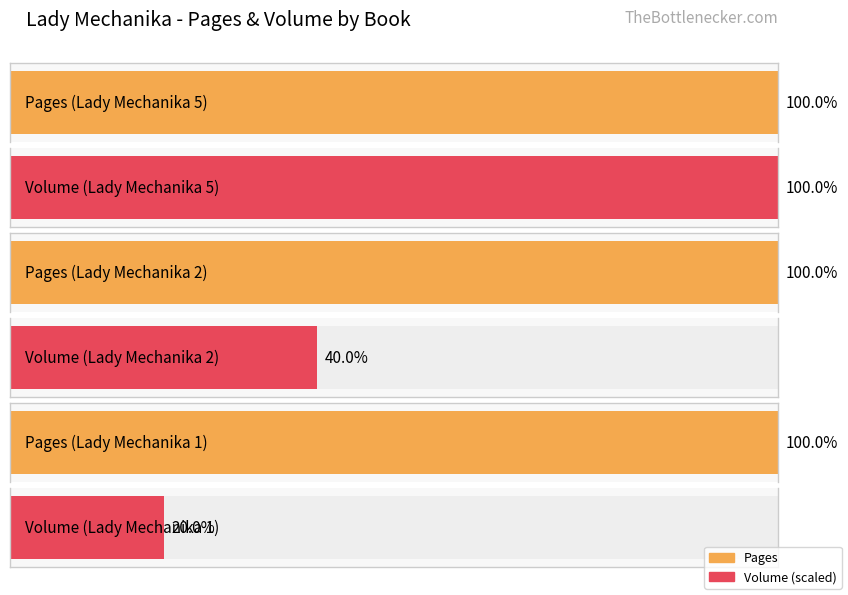

Is it true that pages equals 68 at Lady Mechanika 2?

False